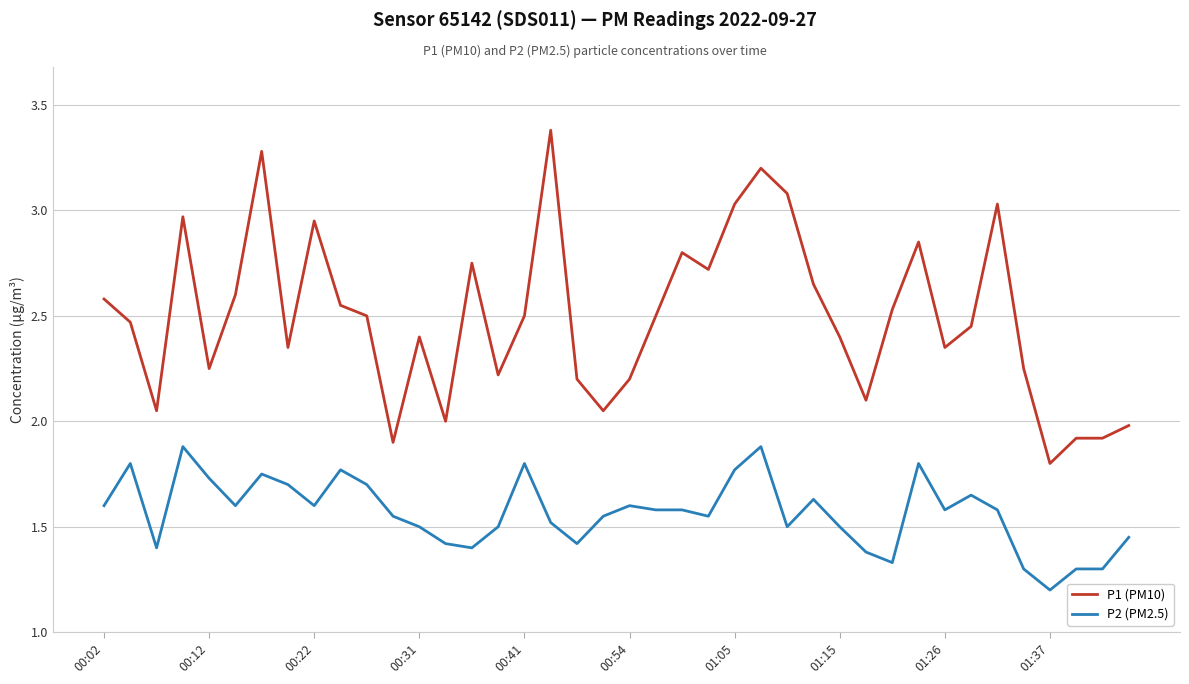

Which series has the widest spread of values?

P1 (PM10)